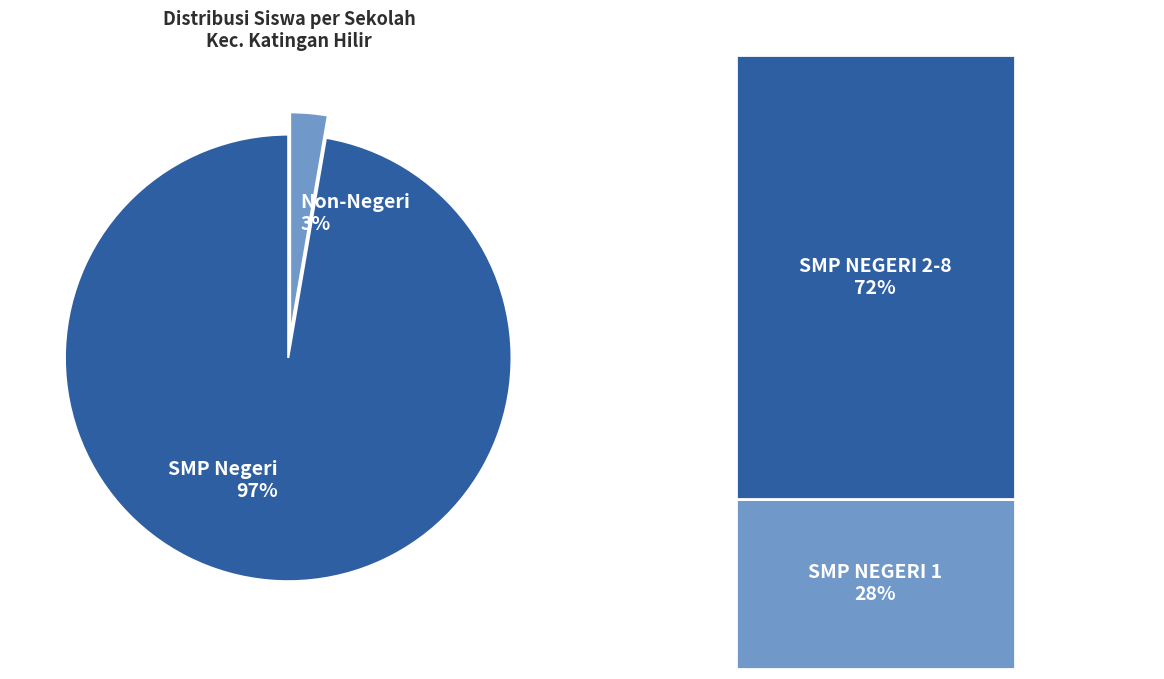

To the nearest percent, what is the combined percentage of SMP KRISTEN KATINGAN HILIR and SMP NEGERI 1 KATINGAN HILIR?

28%